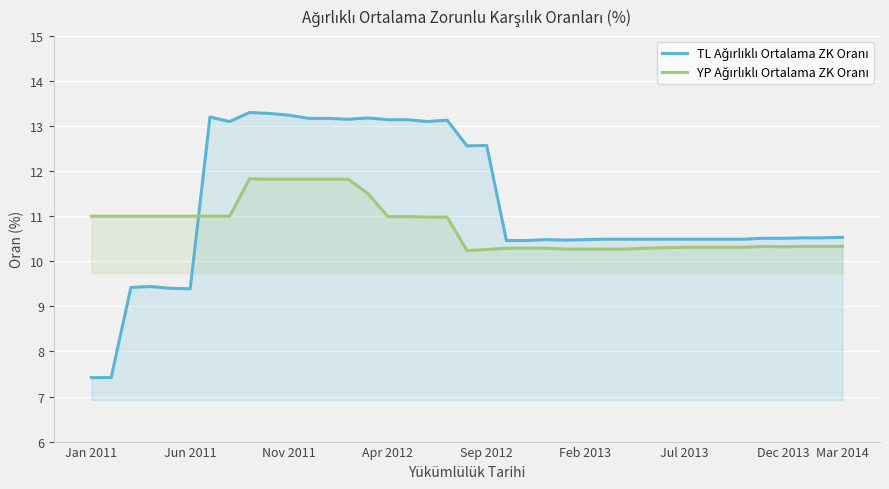

What is the smallest value displayed?

7.4